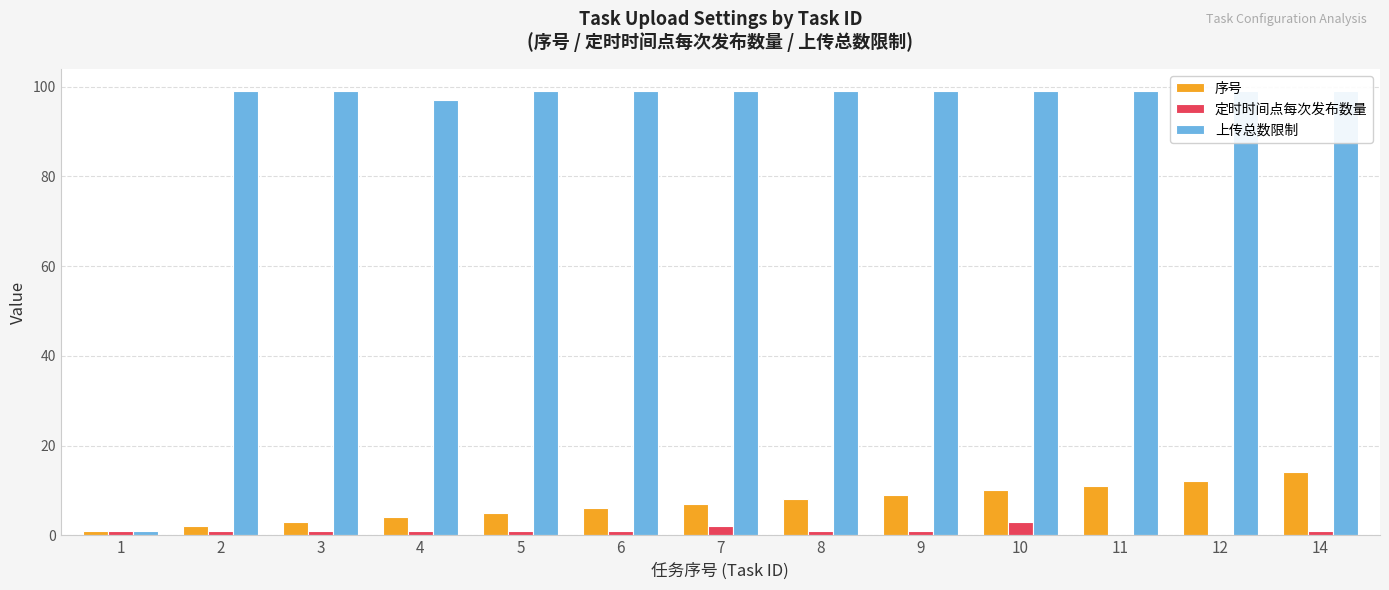

Is the value of 上传总数限制 at 4 greater than the value of 定时时间点每次发布数量 at 12?

Yes